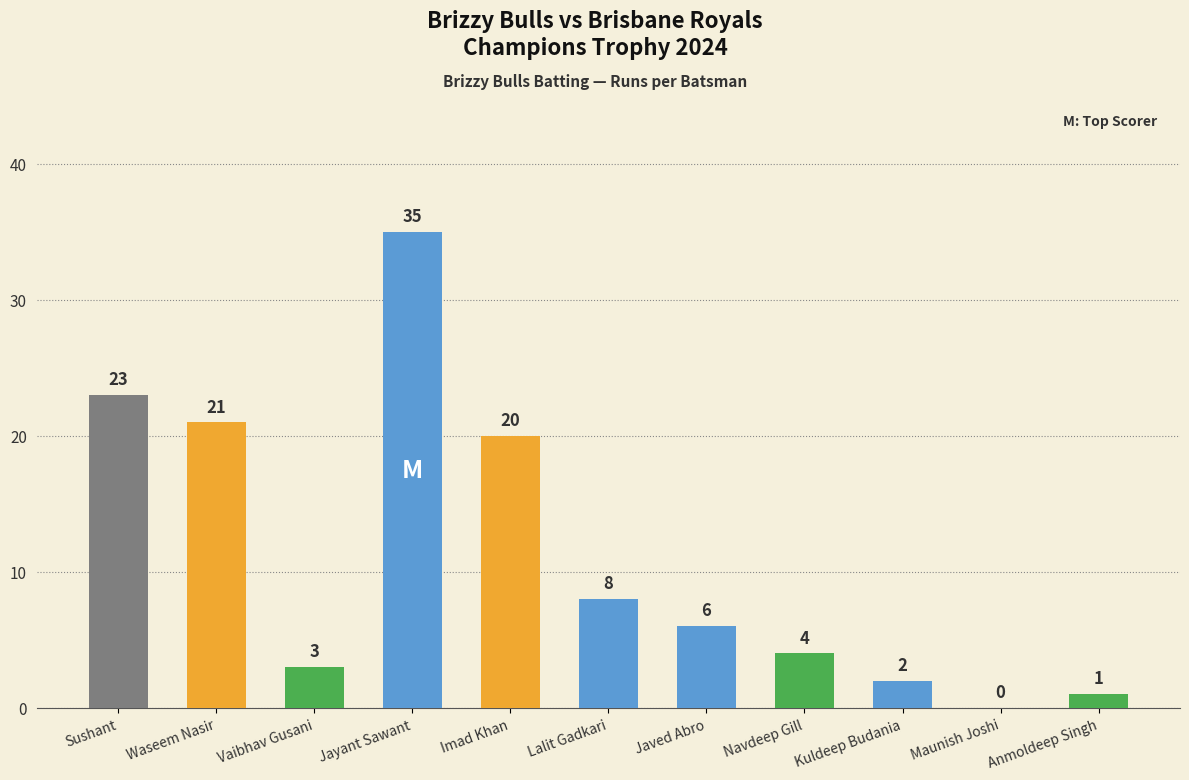

What is the change in value from Sushant to Vaibhav Gusani?

-20